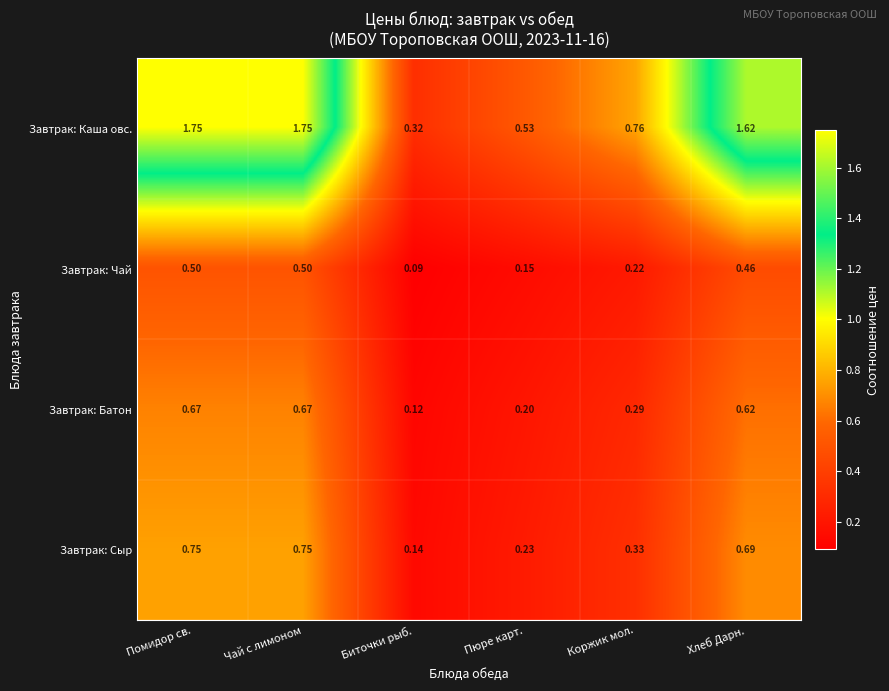

Where is Завтрак: Каша овс. nearest to the value 1?

Коржик мол.